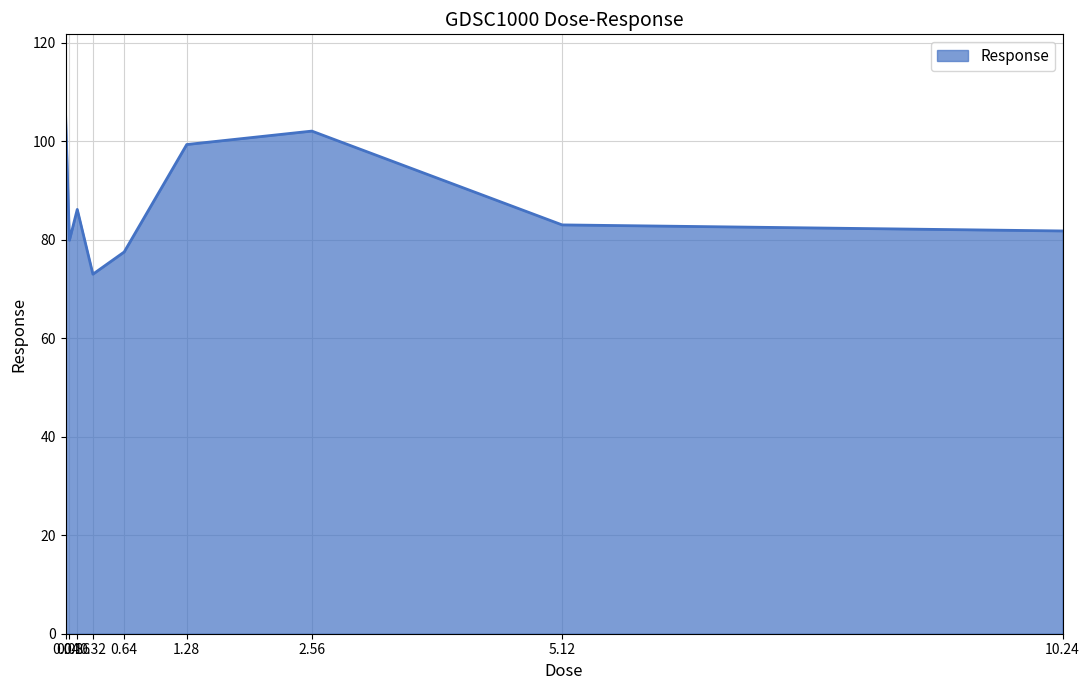

True or false: the data shows 154.3 at 1.28.

False